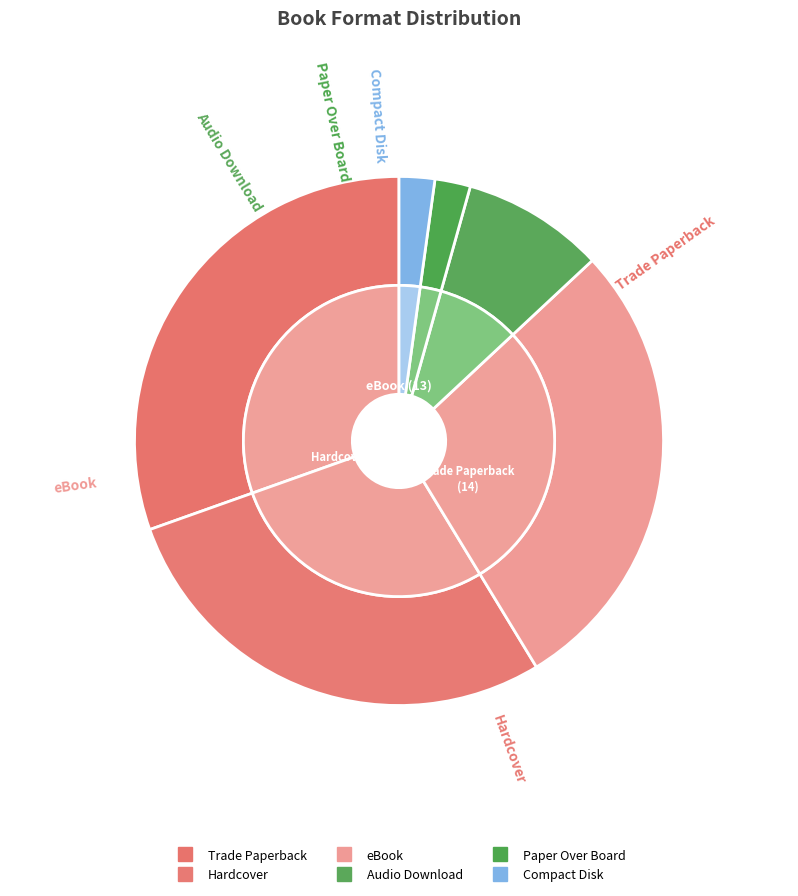

Between Trade Paperback and Audio Download, which is larger?

Trade Paperback